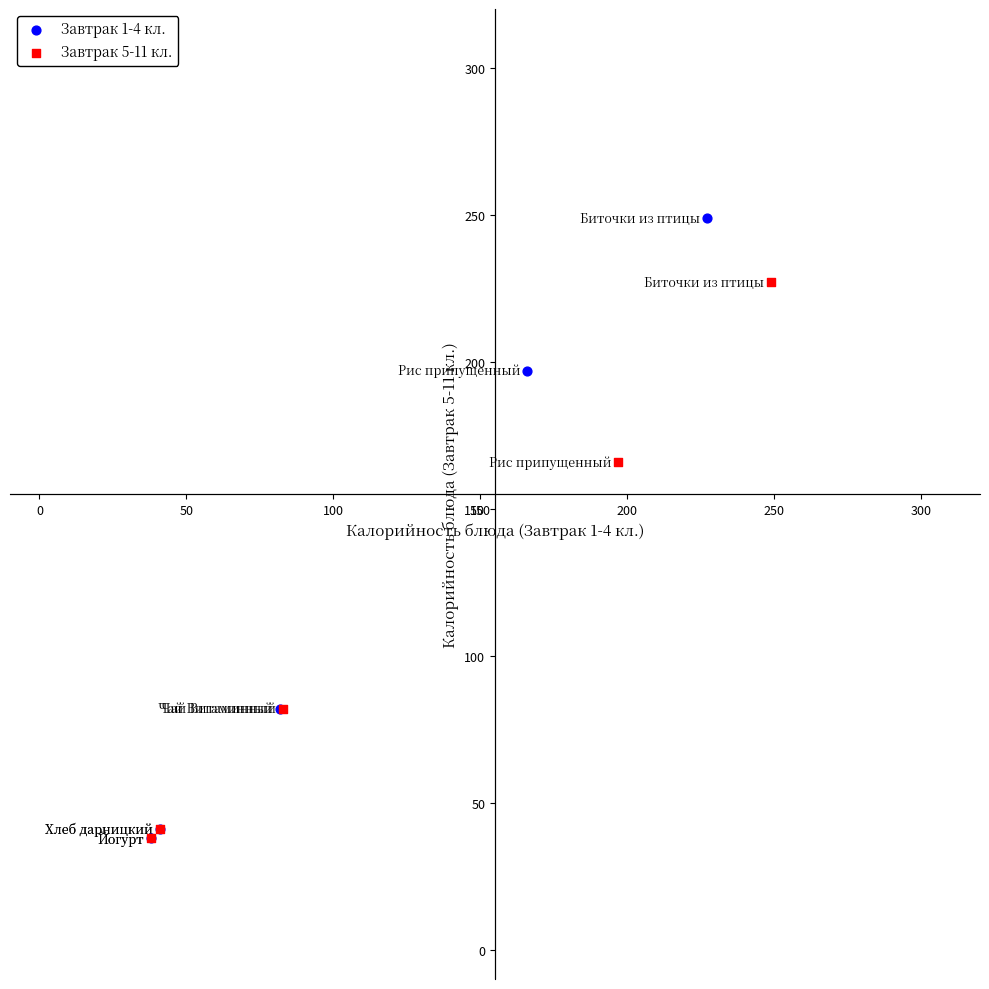

Which series has the widest spread of Y values?

Завтрак 1-4 кл.